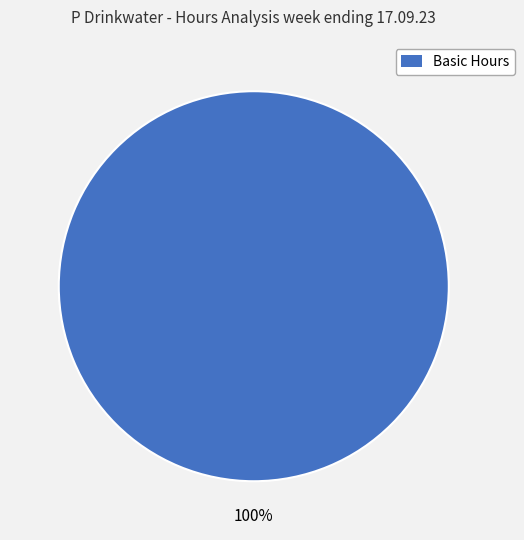

Rank the categories by value from lowest to highest.

Basic Hours